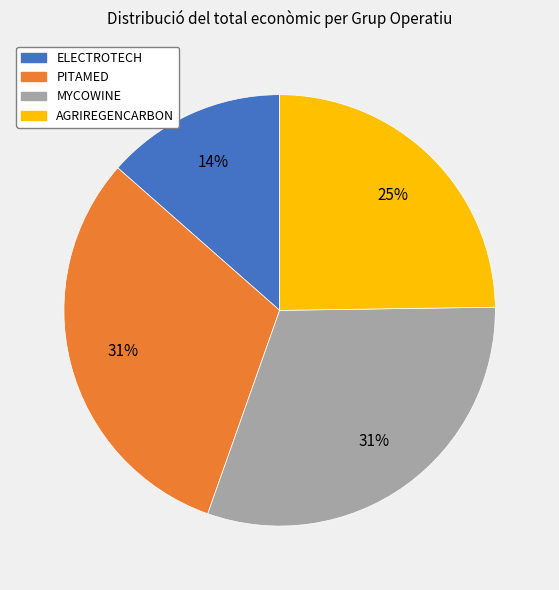

To the nearest percent, what is the average slice percentage?

25%